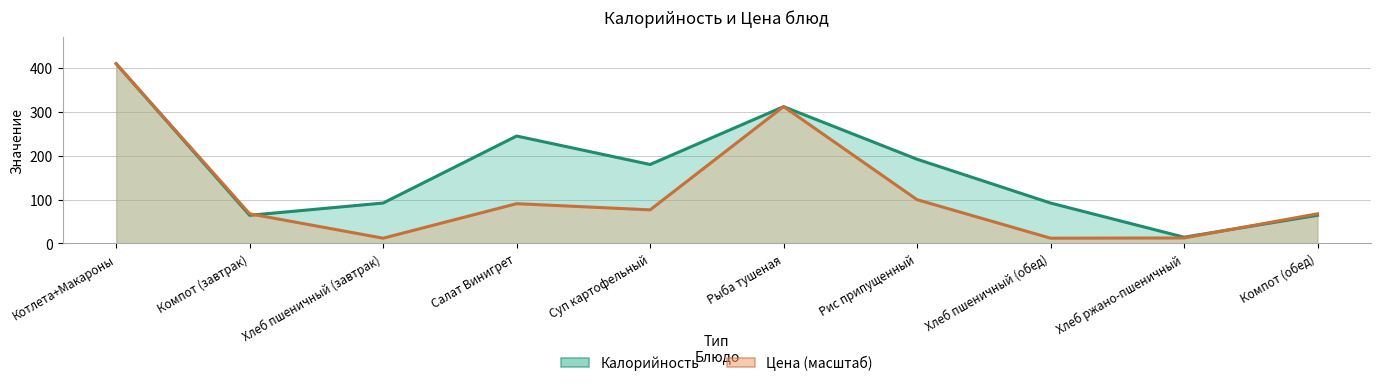

At which category does Цена reach its first local peak?

Салат Винигрет